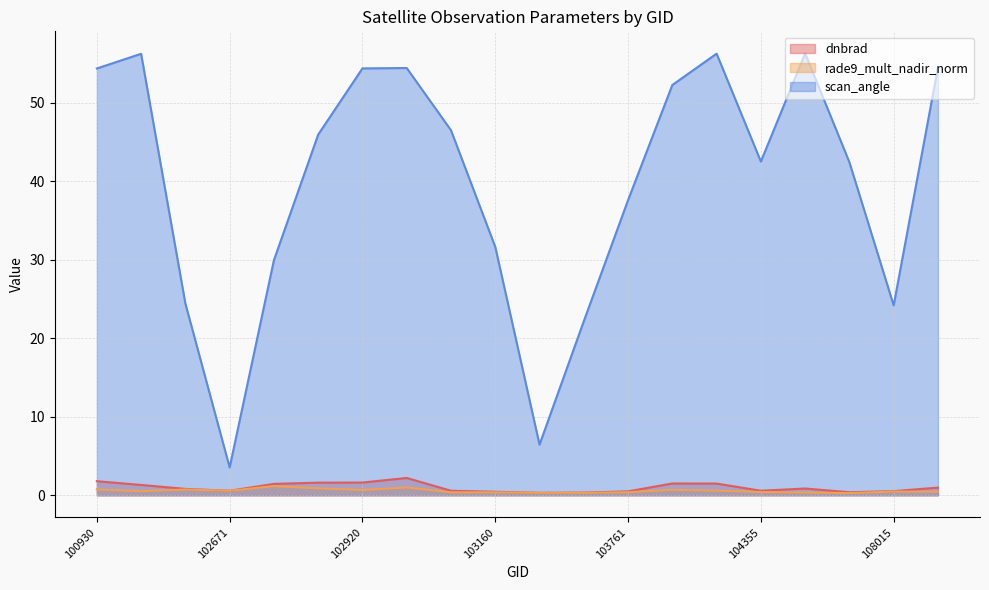

The rade9_mult_nadir_norm series shows 0.4 at 107843. True or false?

False